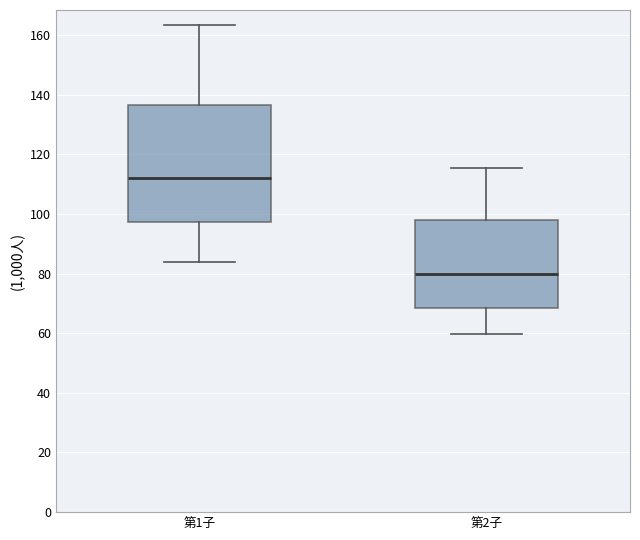

Which box is the tallest, from its lower edge to its upper edge?

第1子